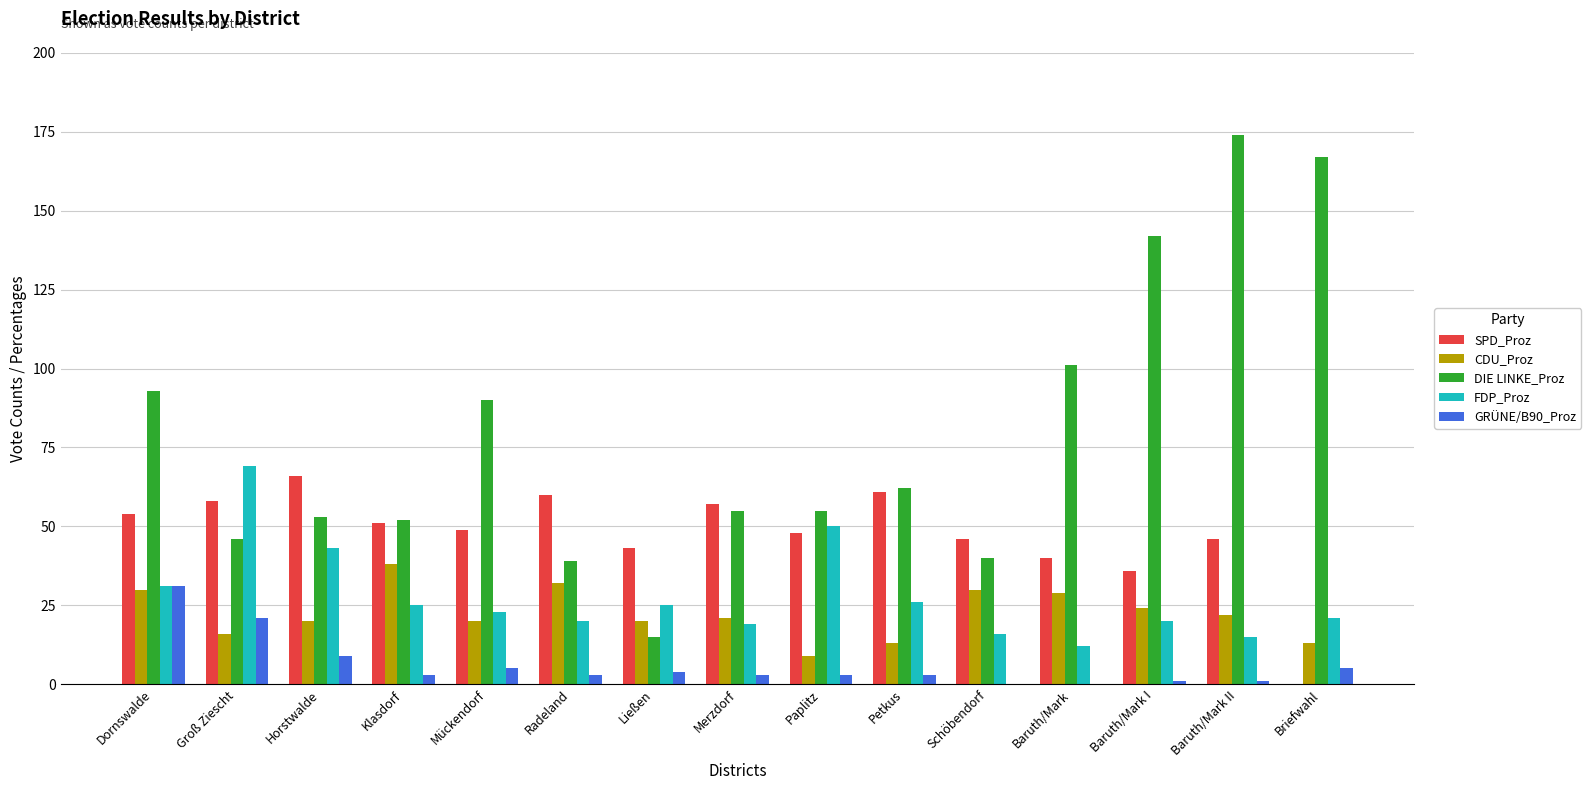

Between Klasdorf and Ließen, which series saw the biggest shift?

DIE LINKE_Proz